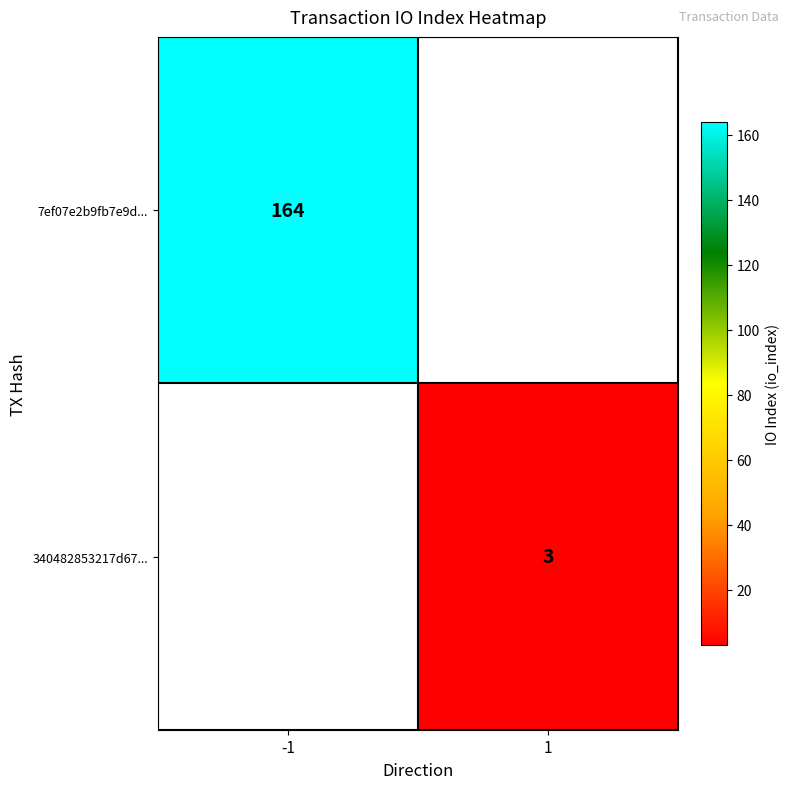

True or false: 7ef07e2b9fb7e9d... has a value of 164 at -1.

True